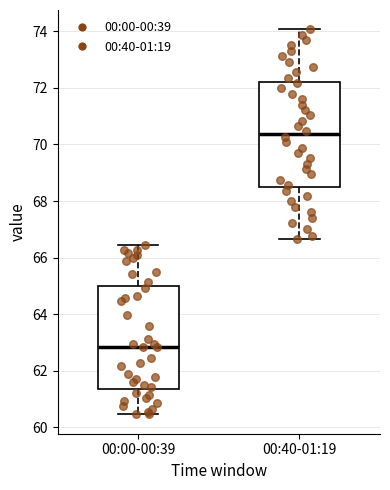

Which box's median line is the highest?

00:40-01:19